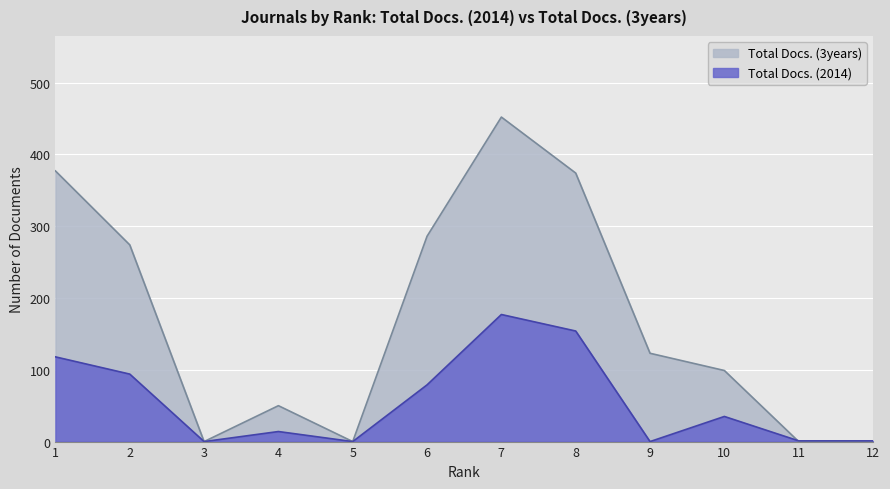

Which series has the largest range (max minus min)?

Total Docs. (3years)